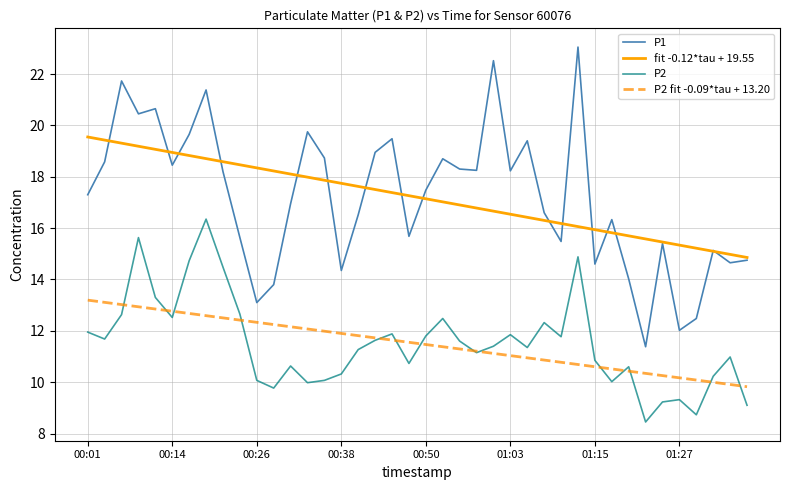

What is the greatest value displayed?

23.1